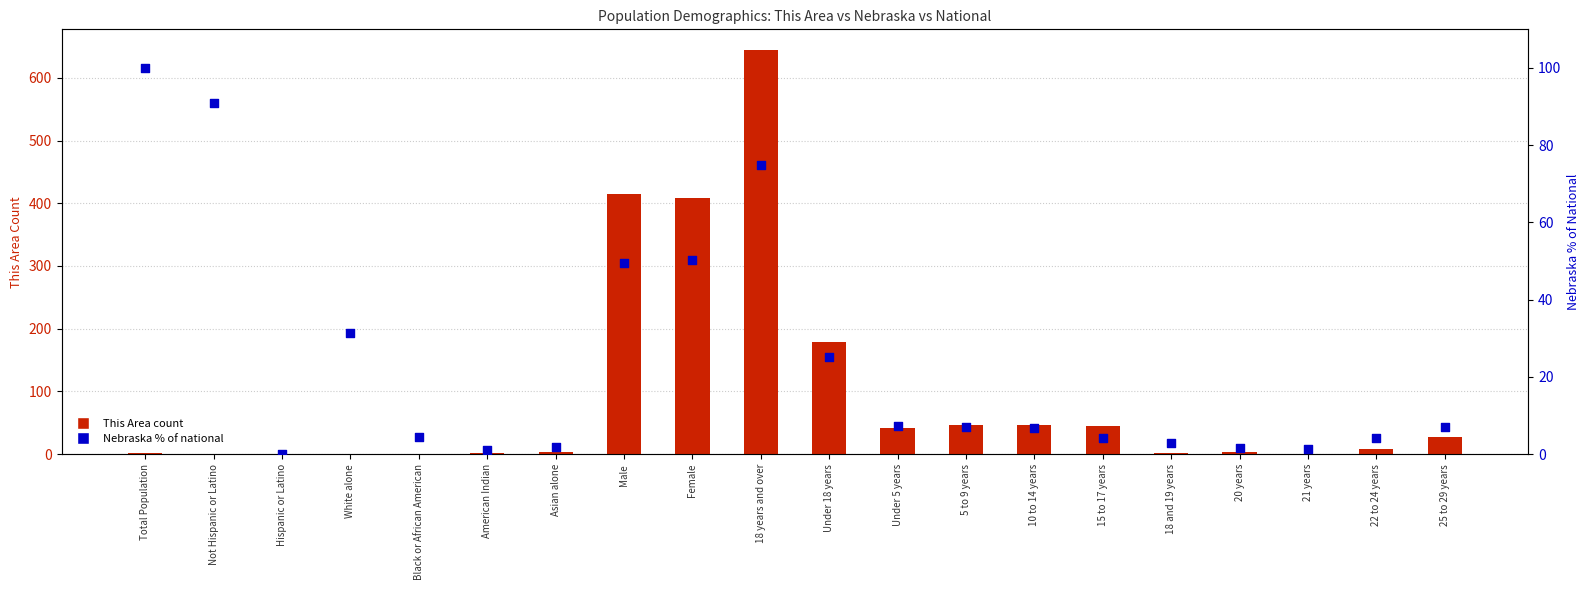

Is the value of This Area count at White alone greater than the value of Nebraska % of national at 15 to 17 years?

No